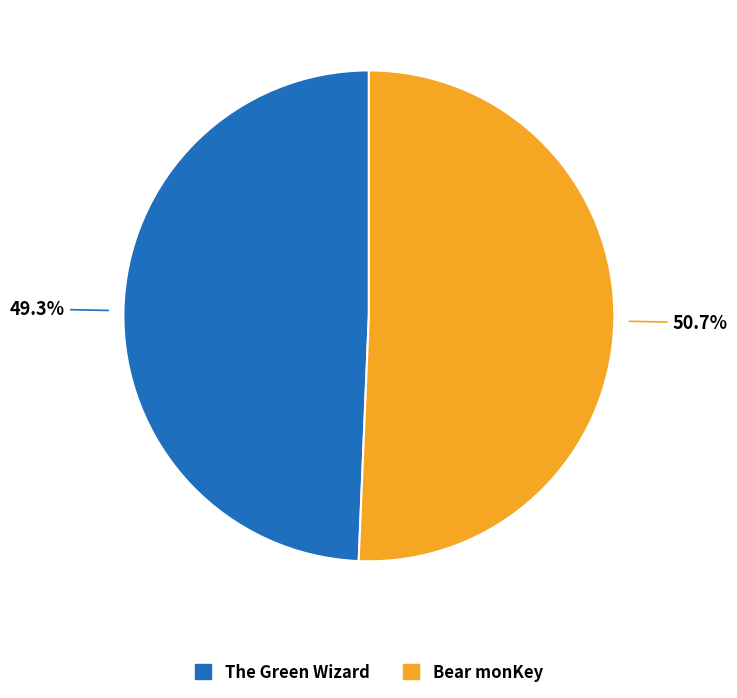

How many slices are in this pie chart?

2